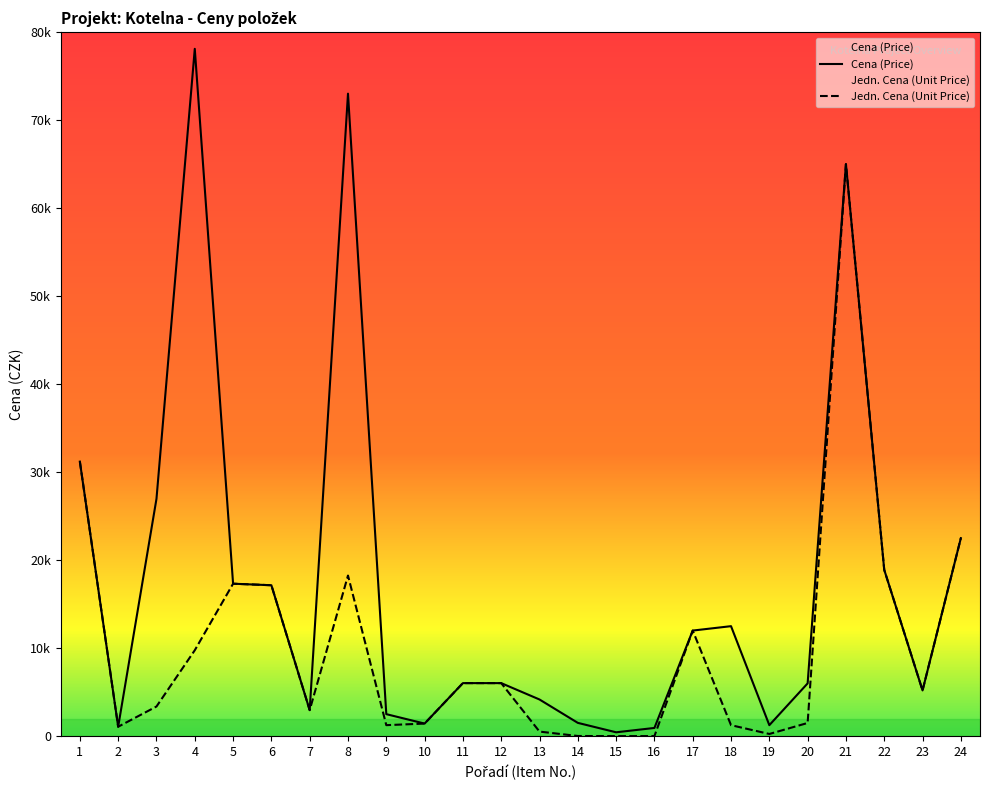

True or false: Cena (Price) has more than 1 points higher than both neighbors.

True